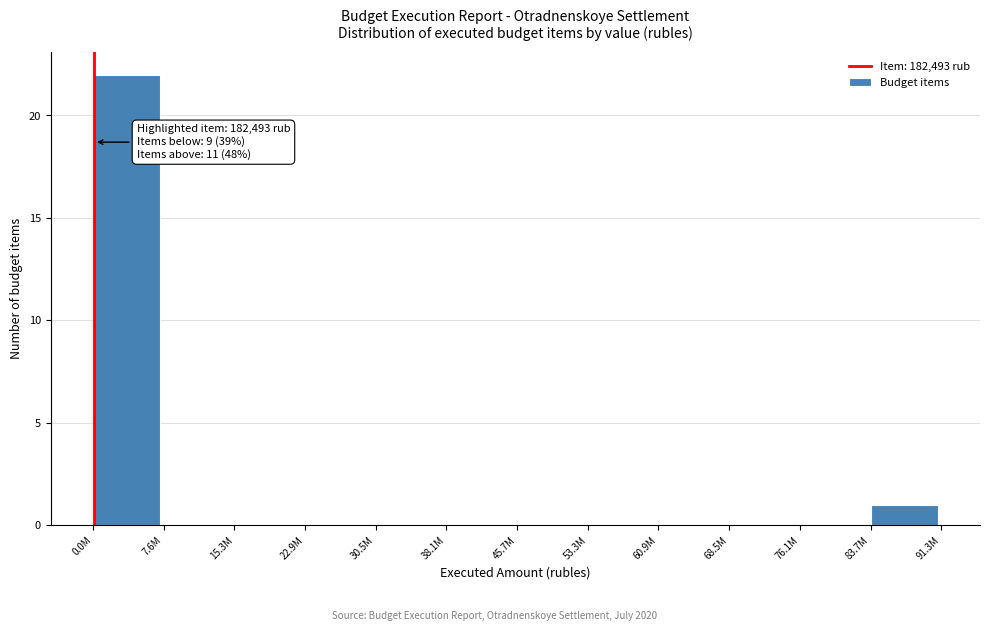

Reading right to left, transcribe all the data shown in this chart.

83.7M=1	76.1M=0	68.5M=0	60.9M=0	53.3M=0	45.7M=0	38.1M=0	30.5M=0	22.9M=0	15.3M=0	7.6M=0	0.0M=22